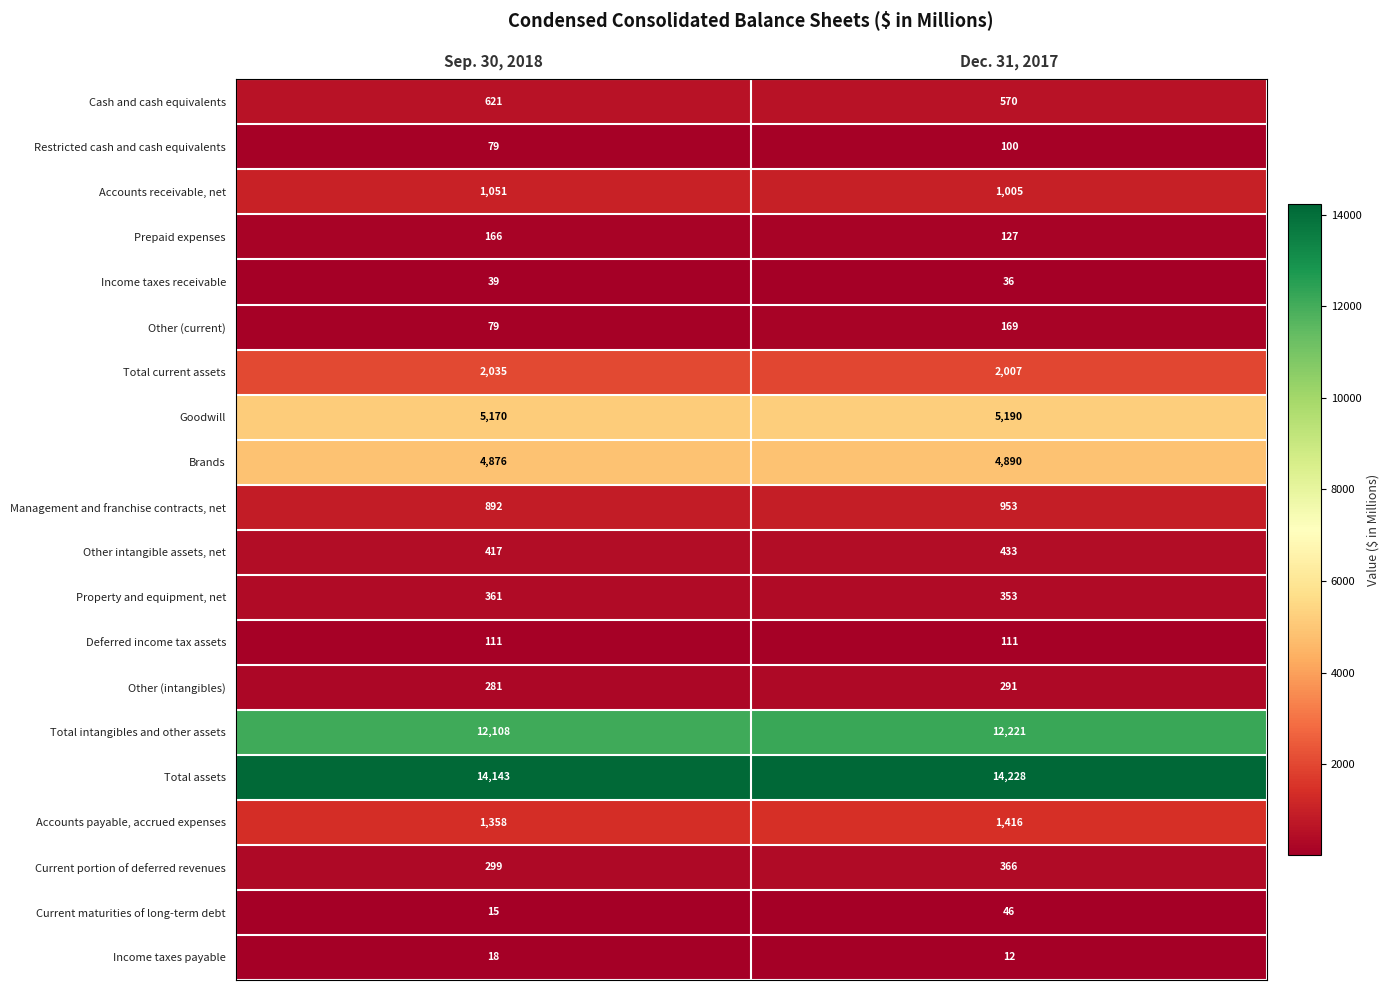

What value does the Accounts payable, accrued expenses series have at Sep. 30, 2018, to the nearest 10?

1360